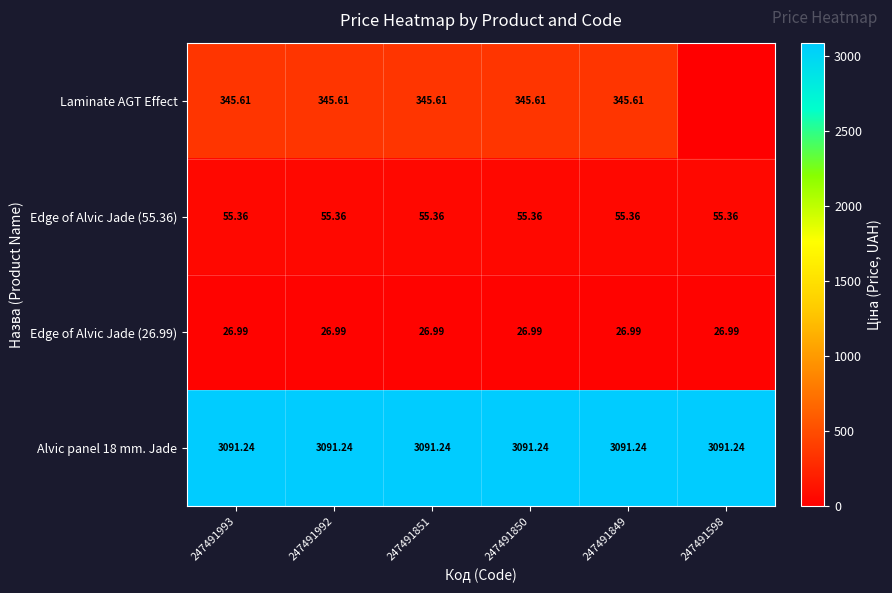

Which label corresponds to the smallest value in the chart?

247491598